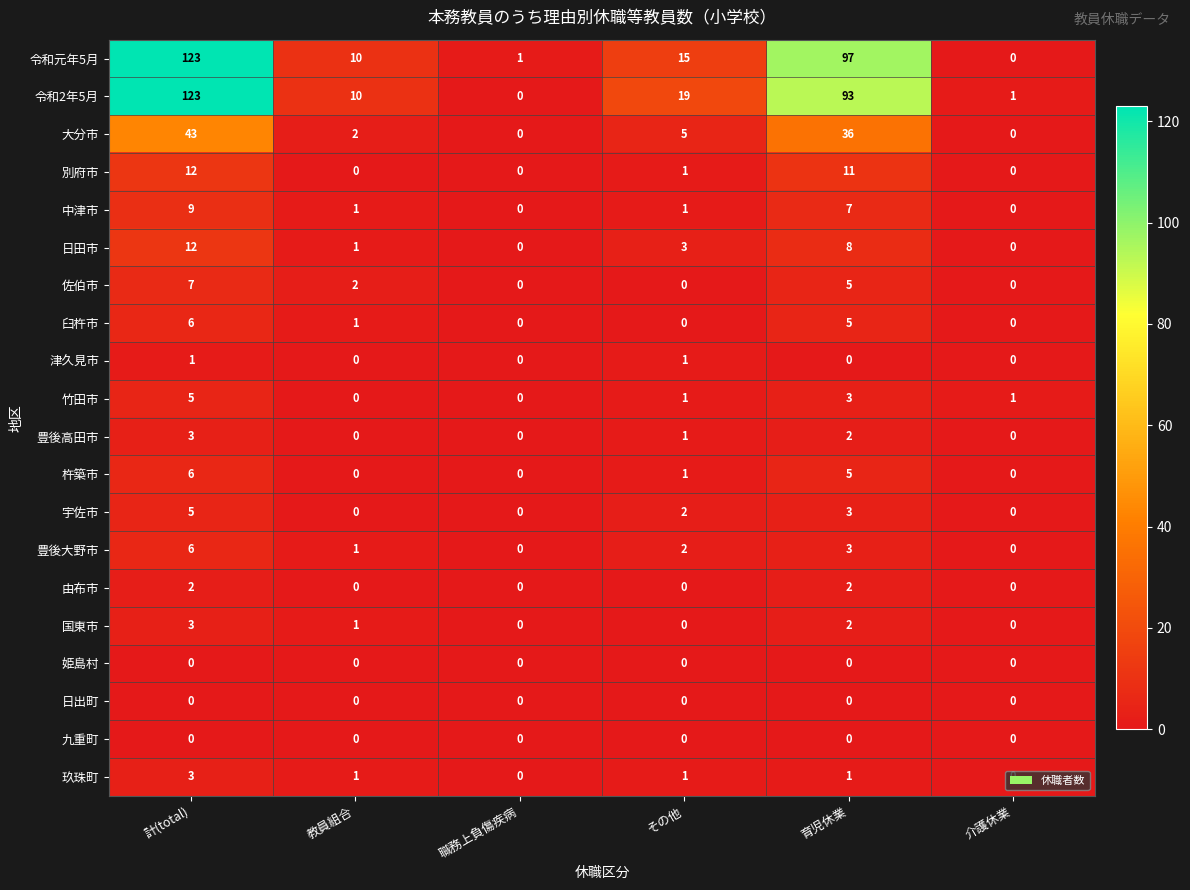

The value of 玖珠町 at その他 is 0. True or false?

False